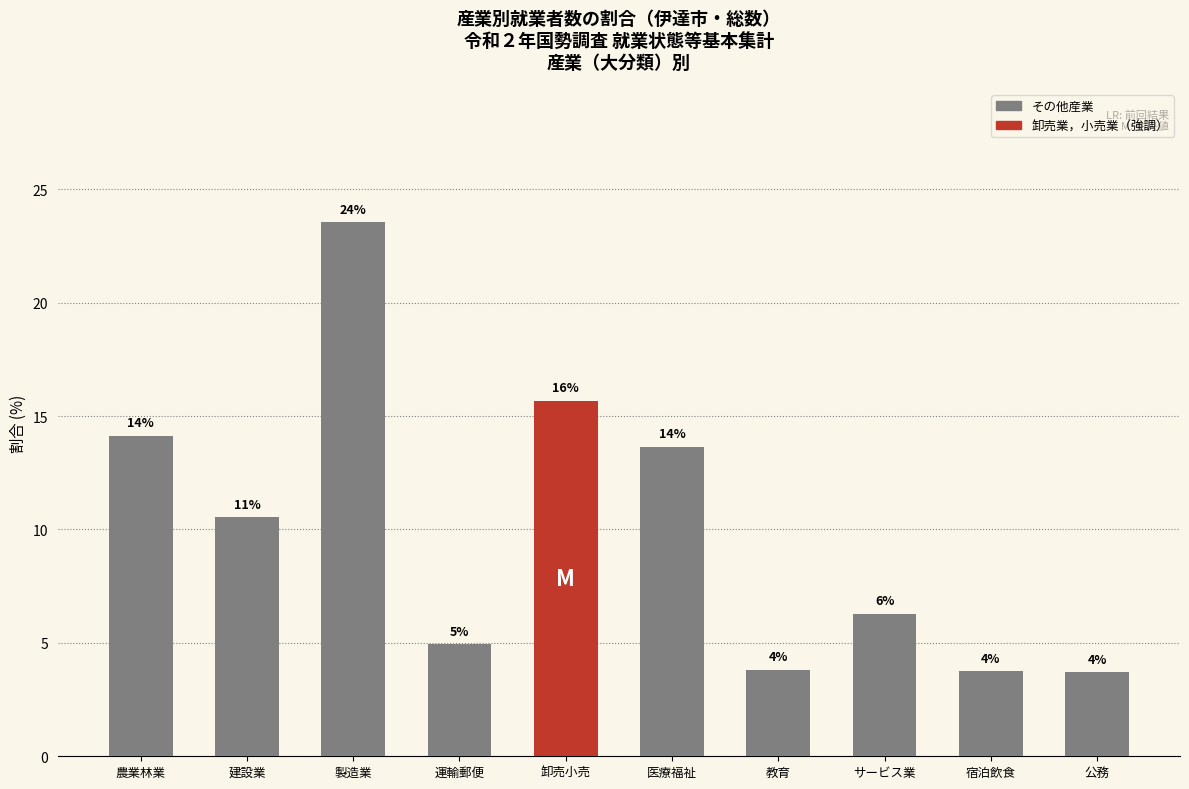

How many bars are there in total?

10